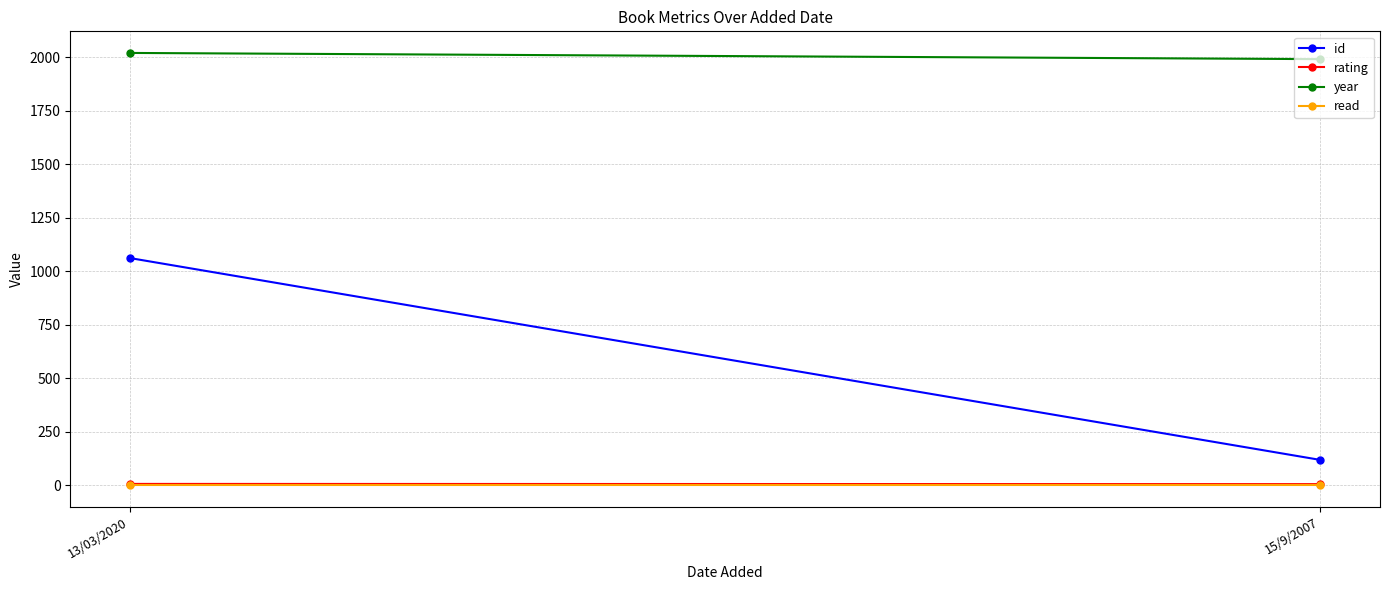

Reading left to right, extract all data points from this chart.

id: 1061	118
rating: 6	5
year: 2019	1990
read: 1	1